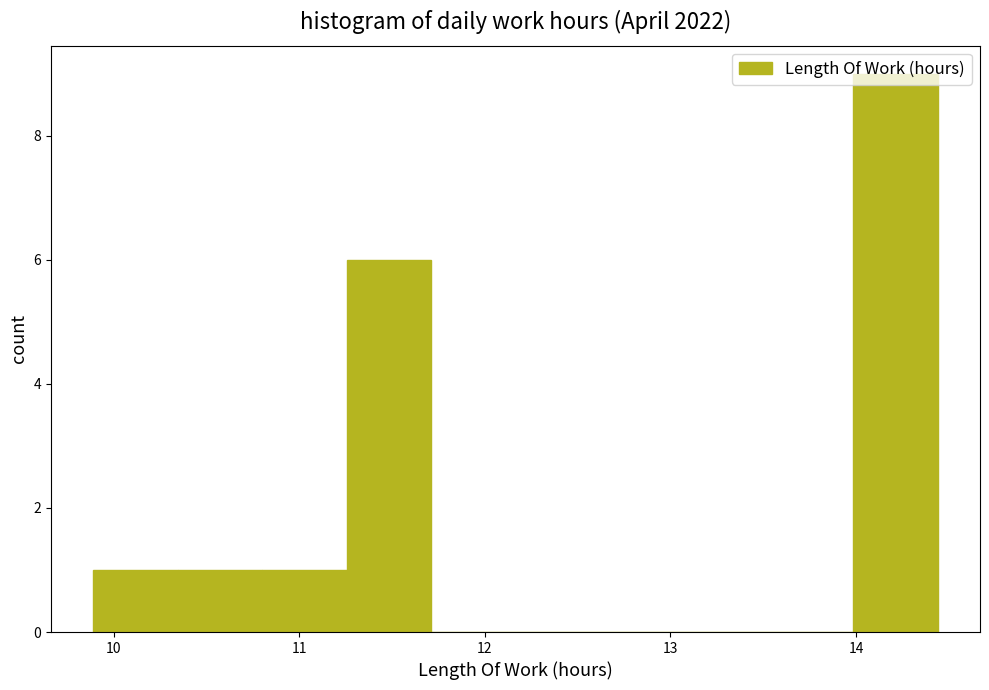

Reading left to right, transcribe this chart: for each bar, give the range it covers on the x-axis and its height. Neither the bar edges nor the heights are printed on the chart, so give them approximately, as read against the axes.

9.9 to 10.3: 1
10.3 to 10.8: 1
10.8 to 11.3: 1
11.3 to 11.7: 6
11.7 to 12.2: 0
12.2 to 12.6: 0
12.6 to 13.1: 0
13.1 to 13.5: 0
13.5 to 14.0: 0
14.0 to 14.4: 9